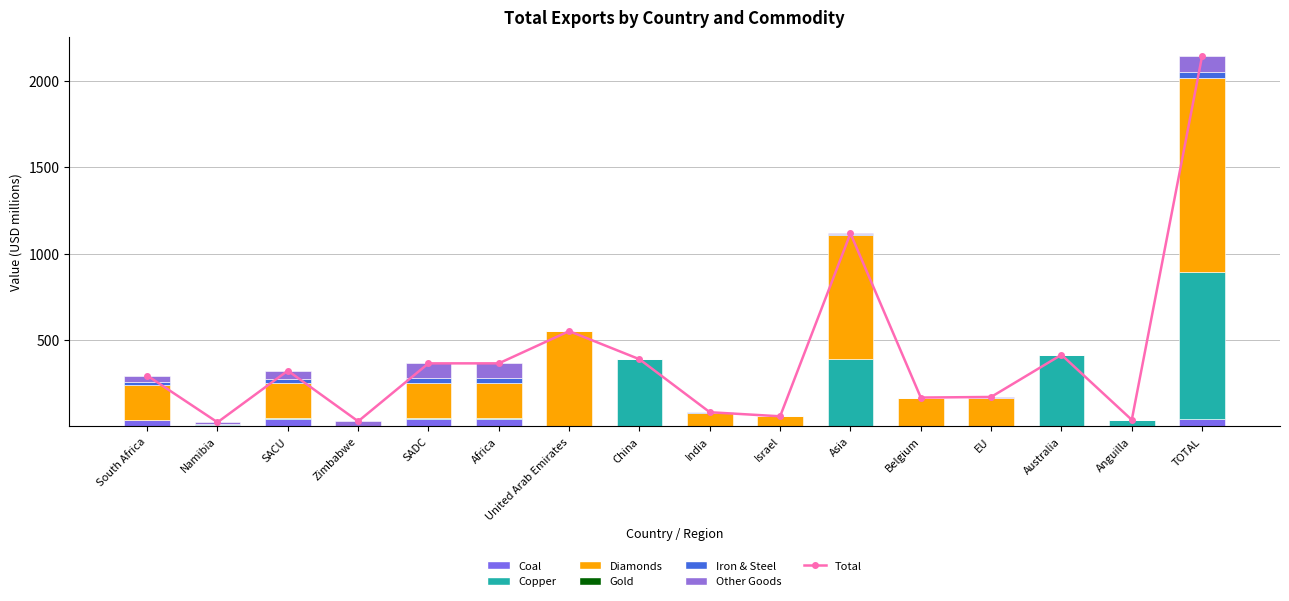

Where does the Copper series first go above 4?

Namibia